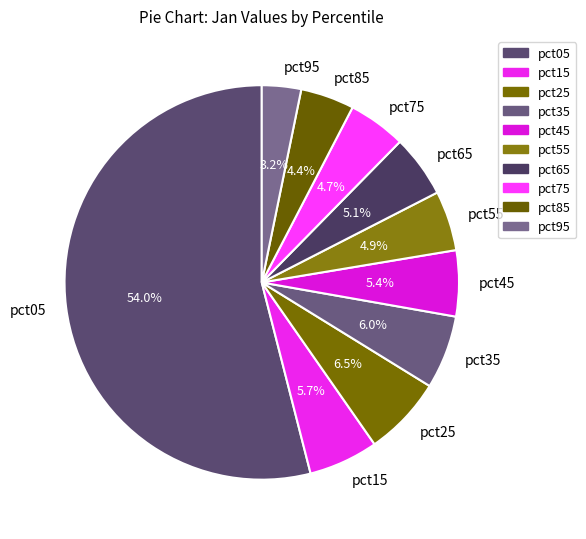

Does any single category account for the majority?

Yes